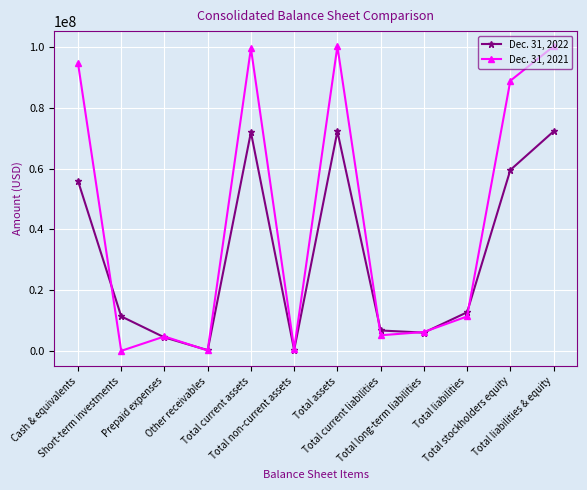

Where does the Dec. 31, 2022 series first go above 12708000?

Cash & equivalents